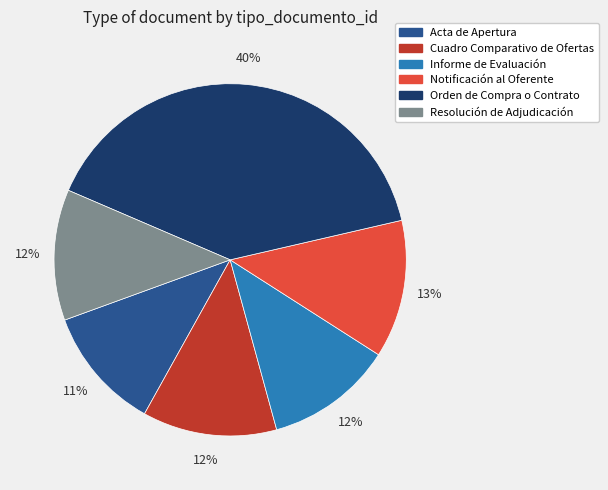

To the nearest percent, what portion does Resolución de Adjudicación represent?

12%